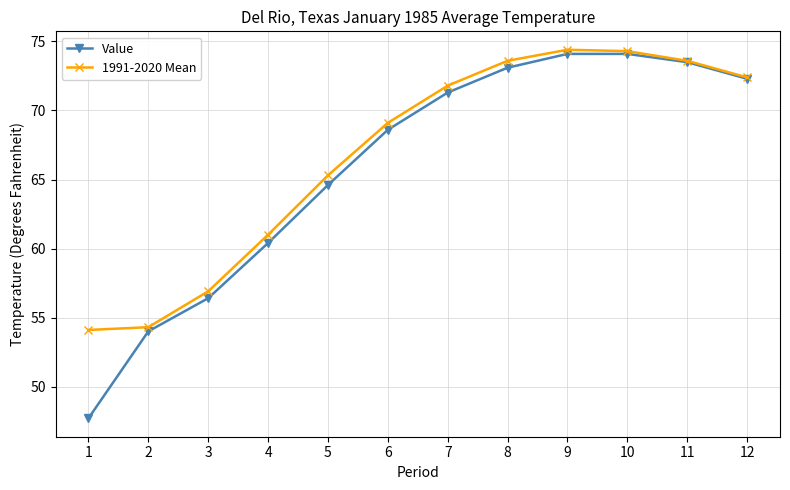

What is the value of the 1991-2020 Mean point at the 5th from the left?

65.3